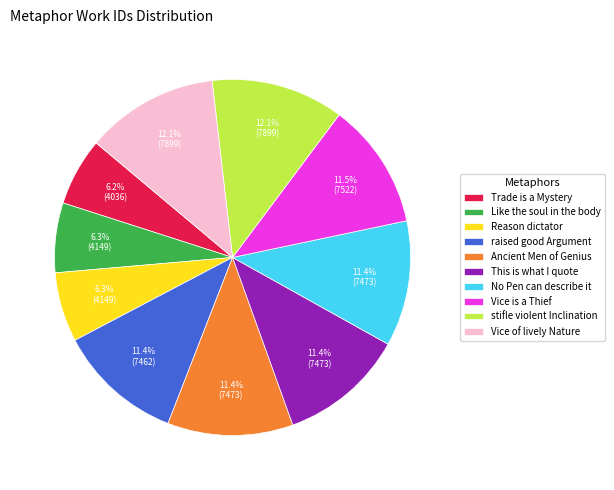

Is Vice is a Thief the majority of the pie?

No